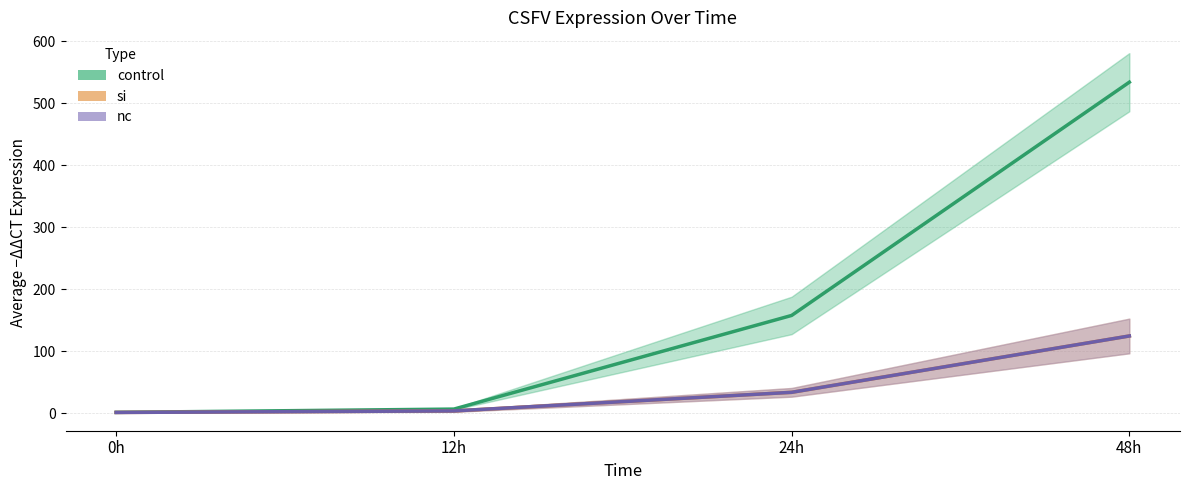

At how many categories does at least one series exceed 141?

2